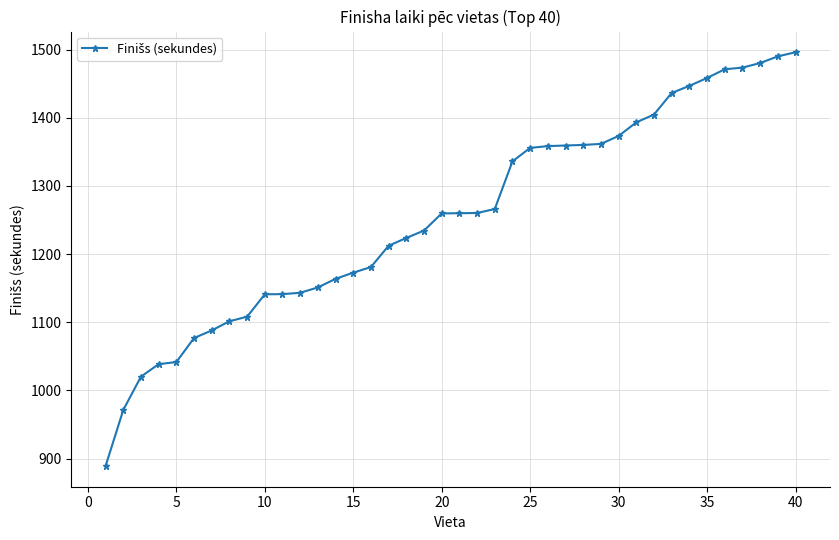

What is the average value?

1255.0